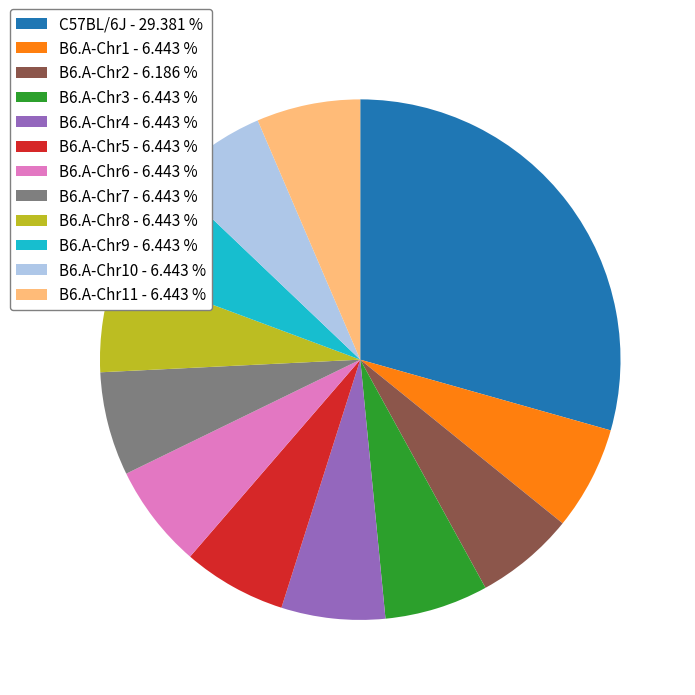

Does any single category account for the majority?

No